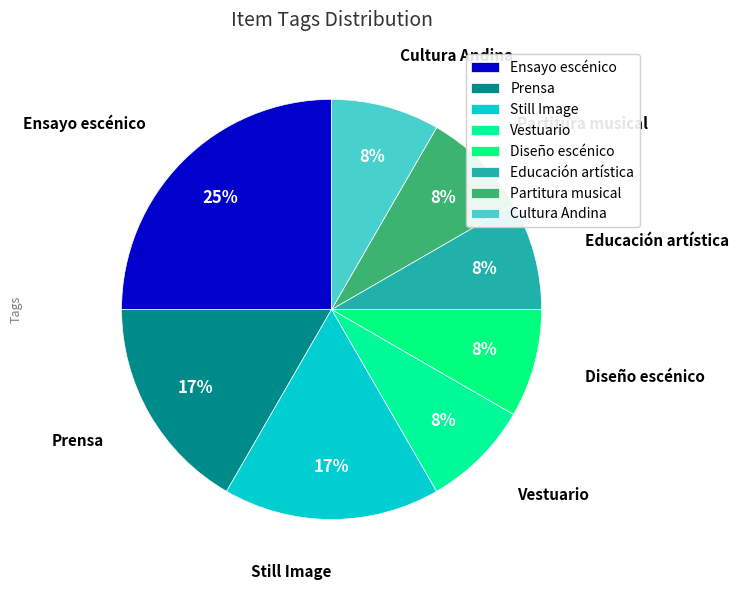

Is the sum of Diseño escénico and Vestuario greater than half?

No